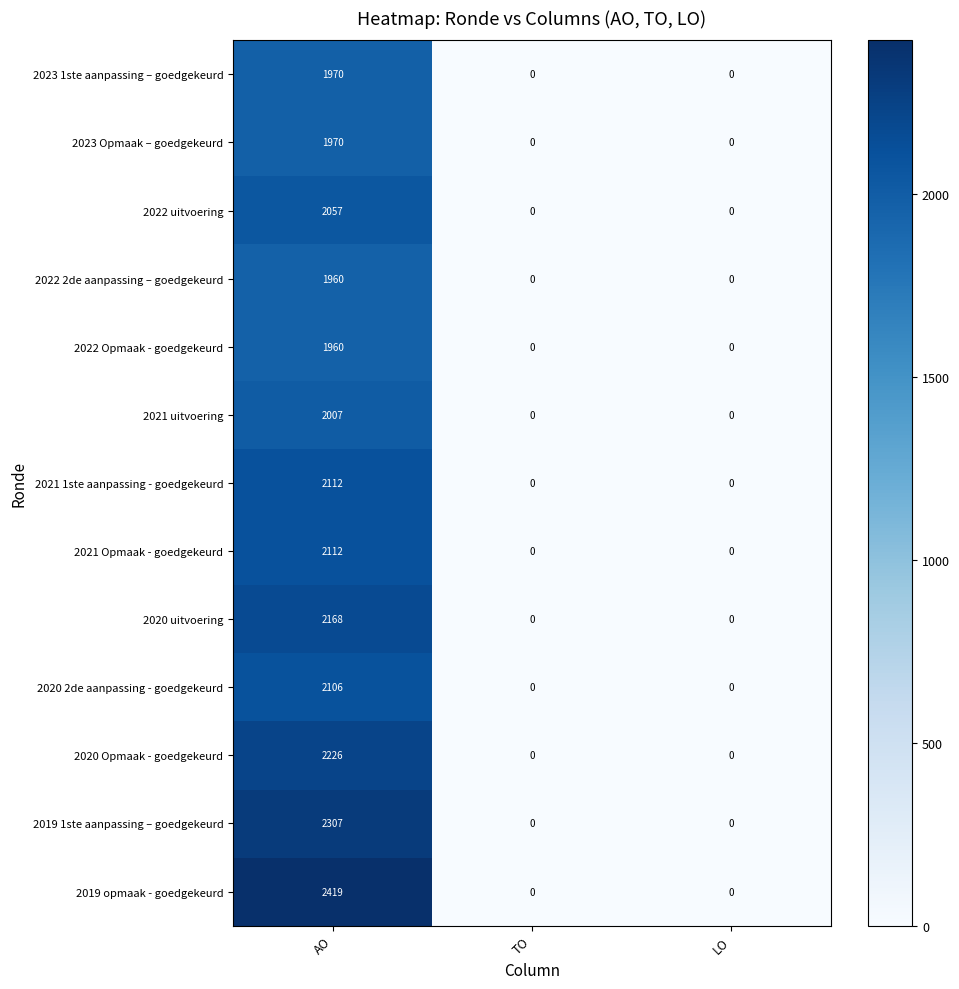

Which label corresponds to the largest value in the chart?

AO